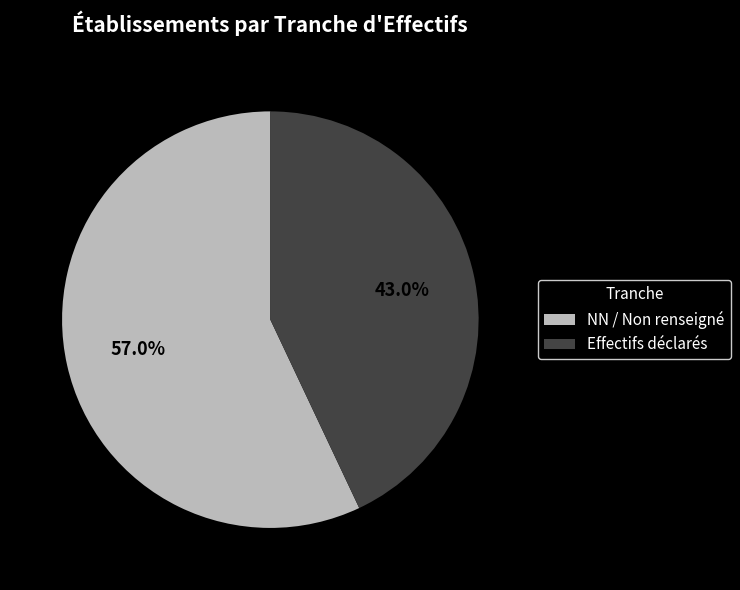

Which has a higher value, Effectifs déclarés or NN / Non renseigné?

NN / Non renseigné